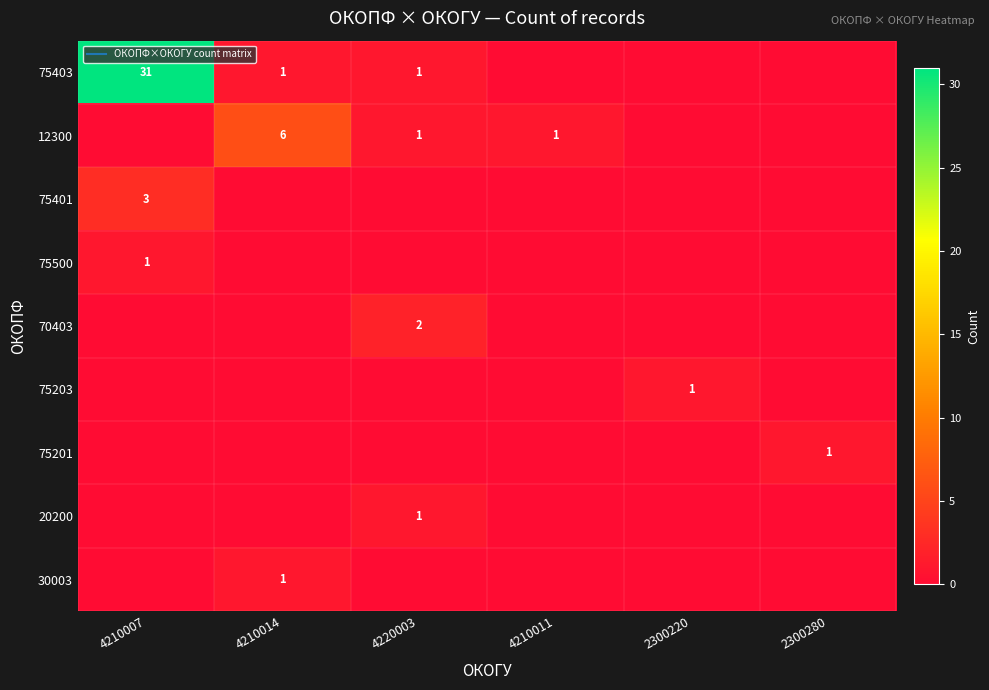

At how many categories does at least one series exceed 11?

1